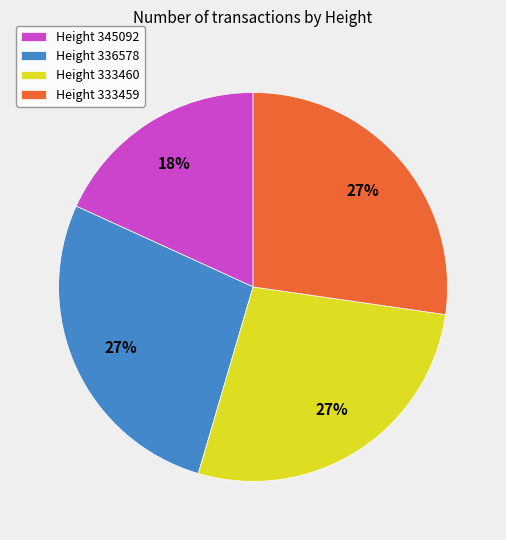

To the nearest percent, what is the combined percentage of Height 336578 and Height 333460?

55%